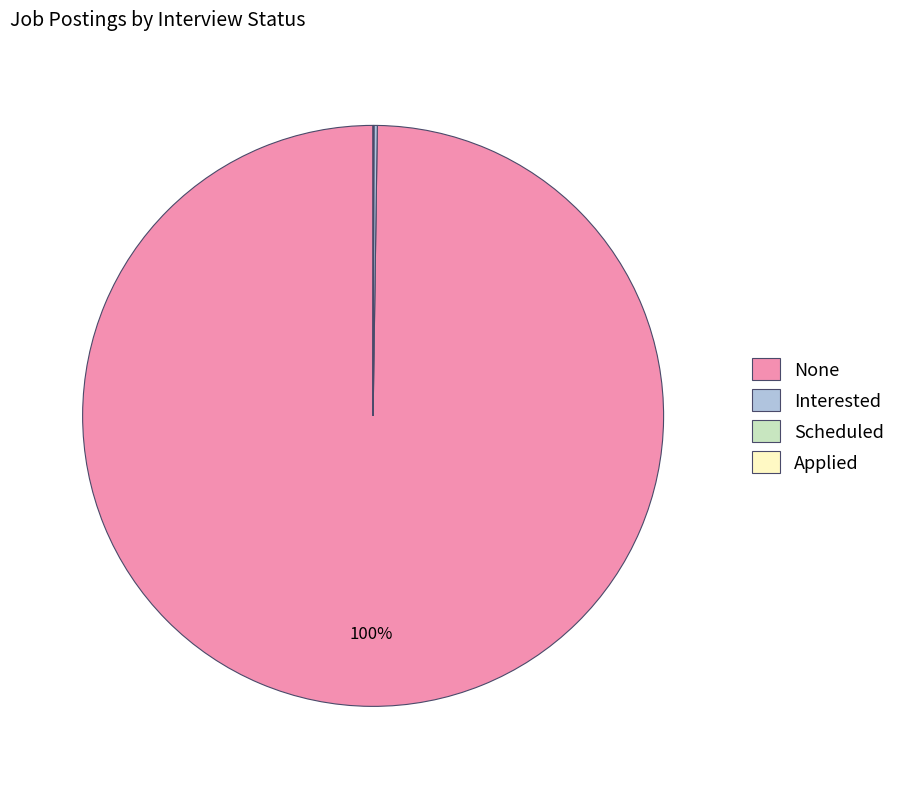

What percentage is the None slice, to the nearest percent?

100%